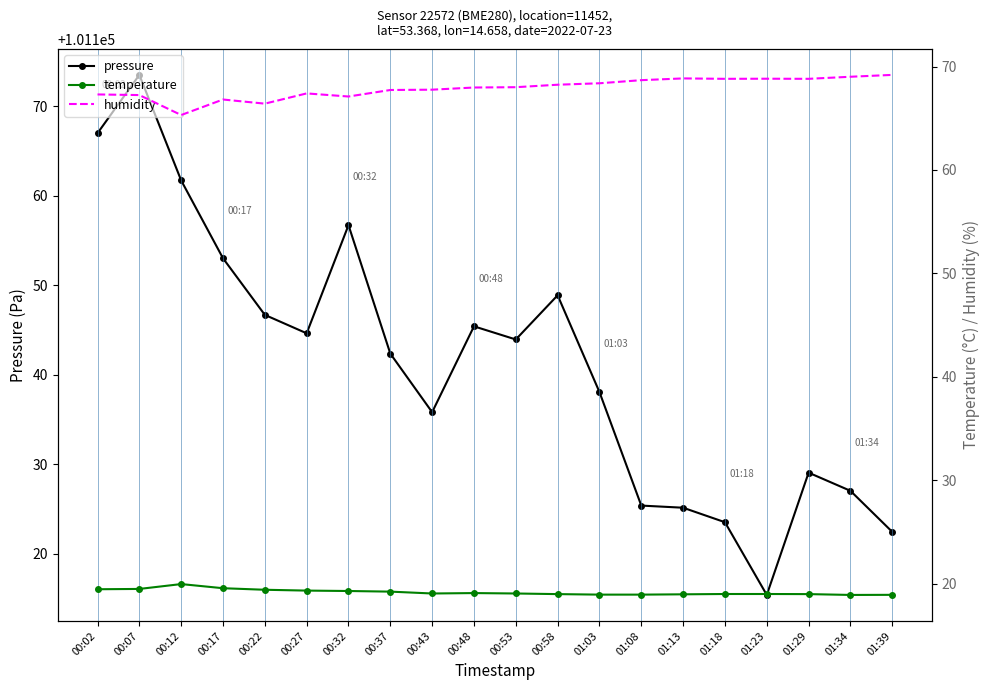

At which category does pressure reach its first local valley?

00:27